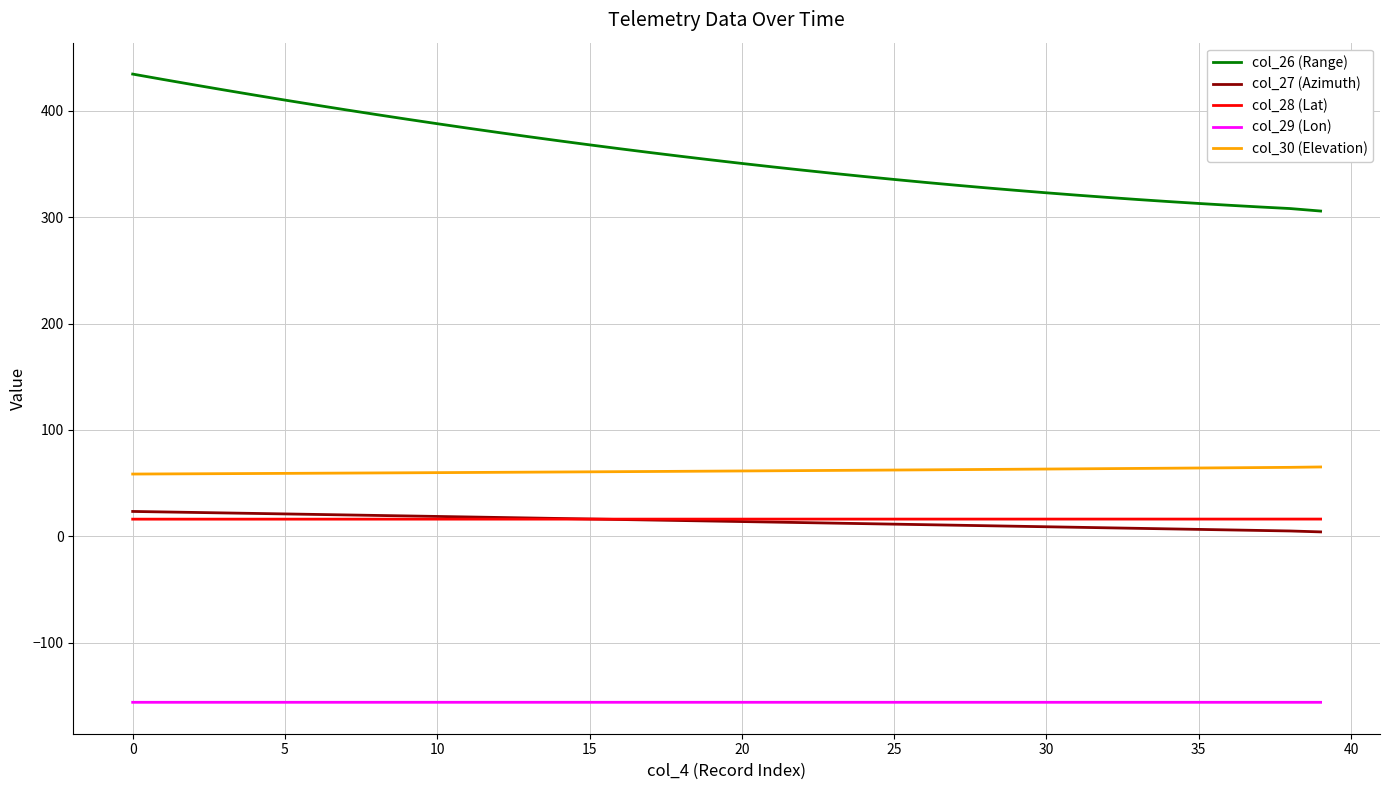

True or false: col_29 (Lon) and col_27 (Azimuth) cross at least once.

False